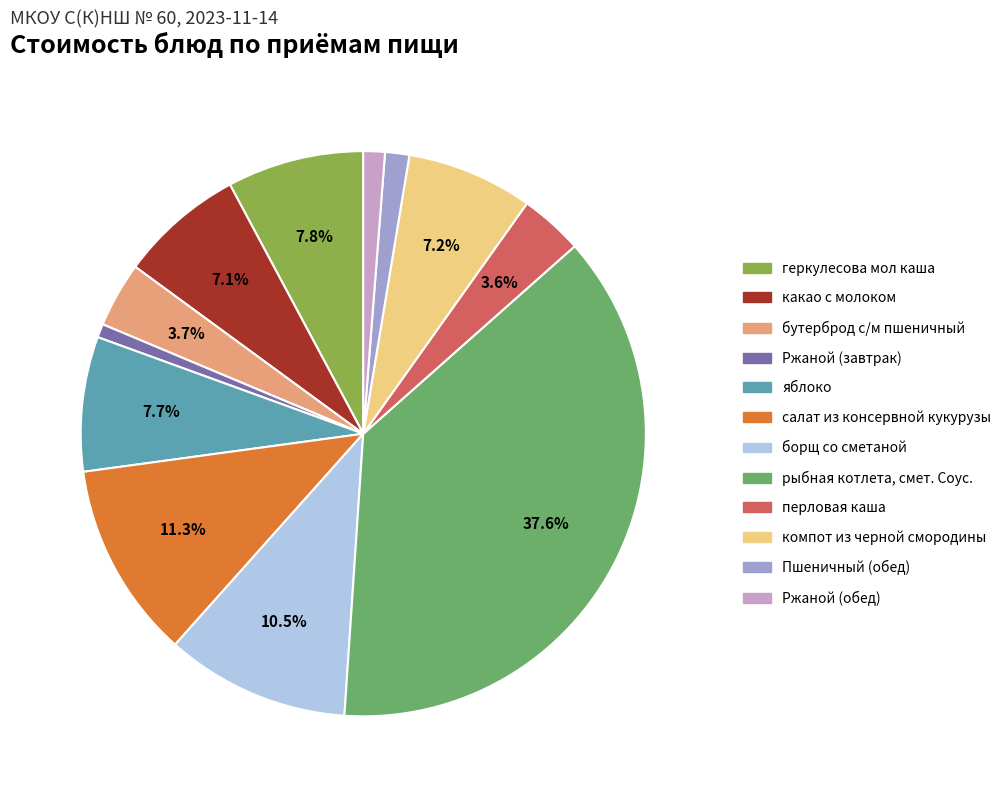

How many slices are in this pie chart?

12